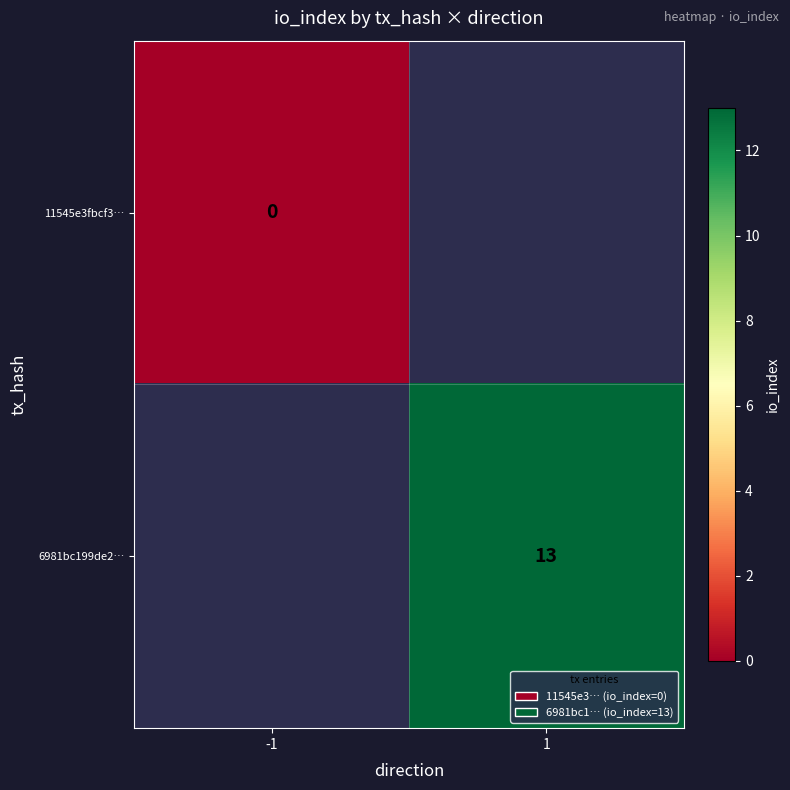

List the series in order of their overall mean, lowest first.

11545e3fbcf3…, 6981bc199de2…